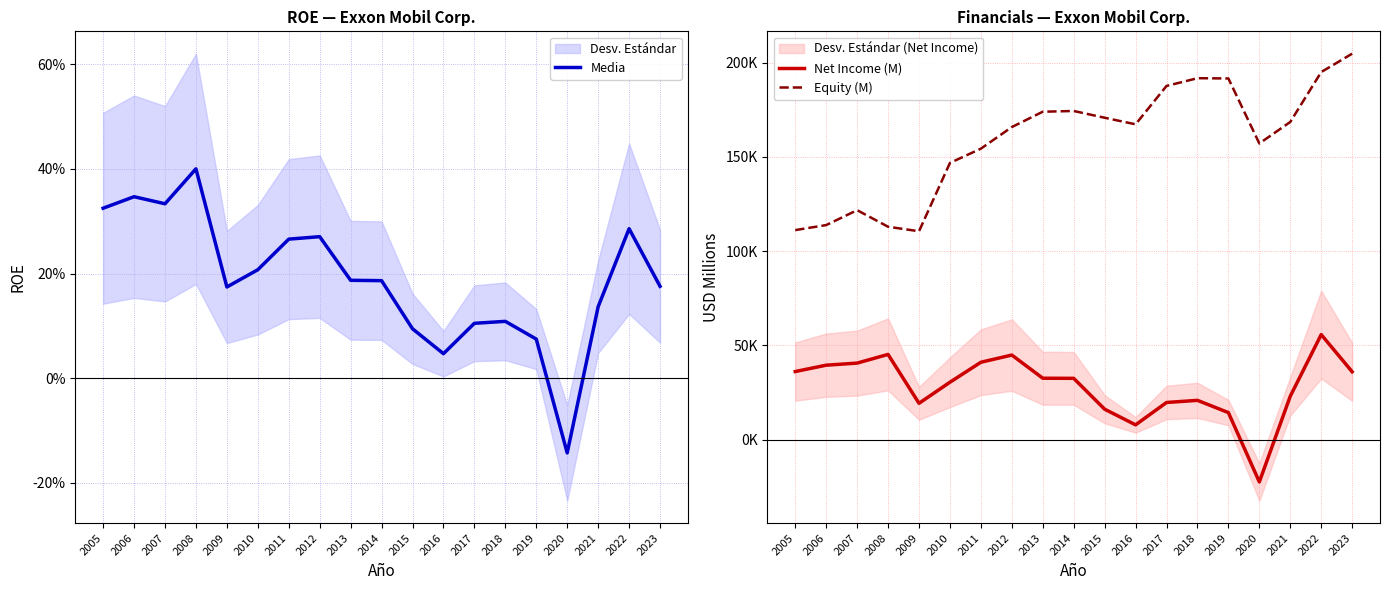

Where does the Net Income (M) series first go above 32520?

2005